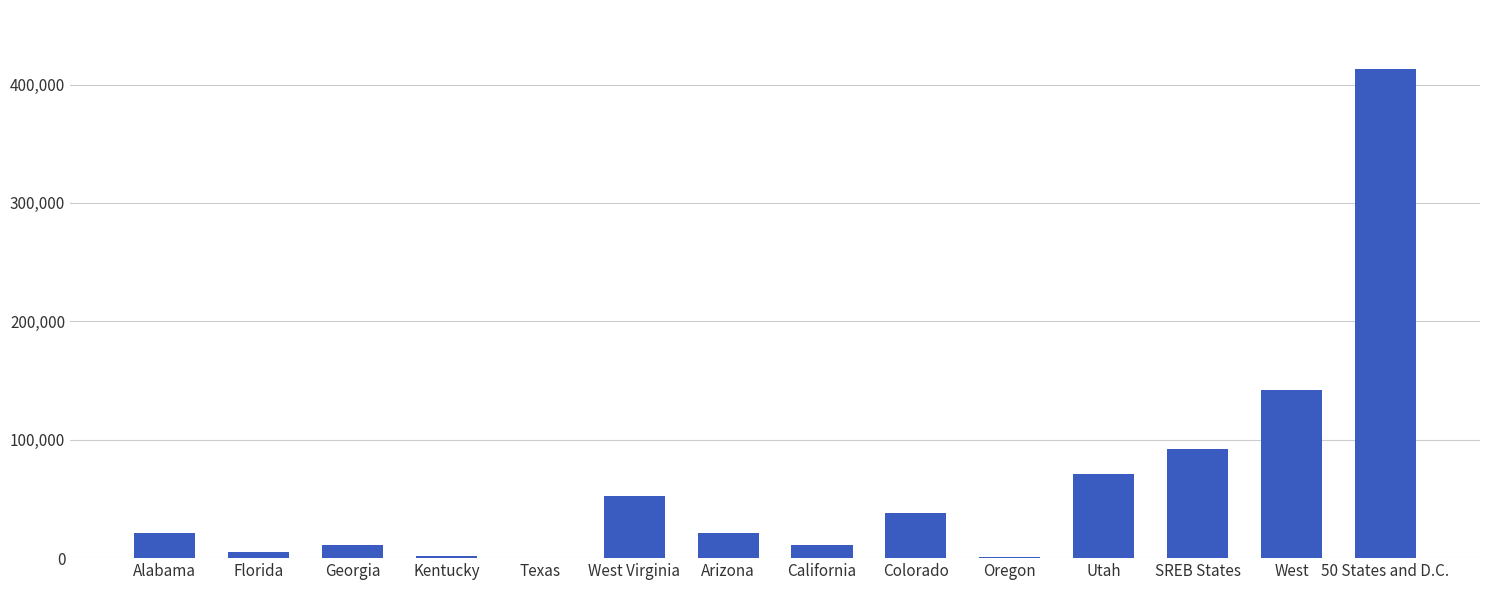

The chart shows a value of 5495 at Florida. True or false?

True